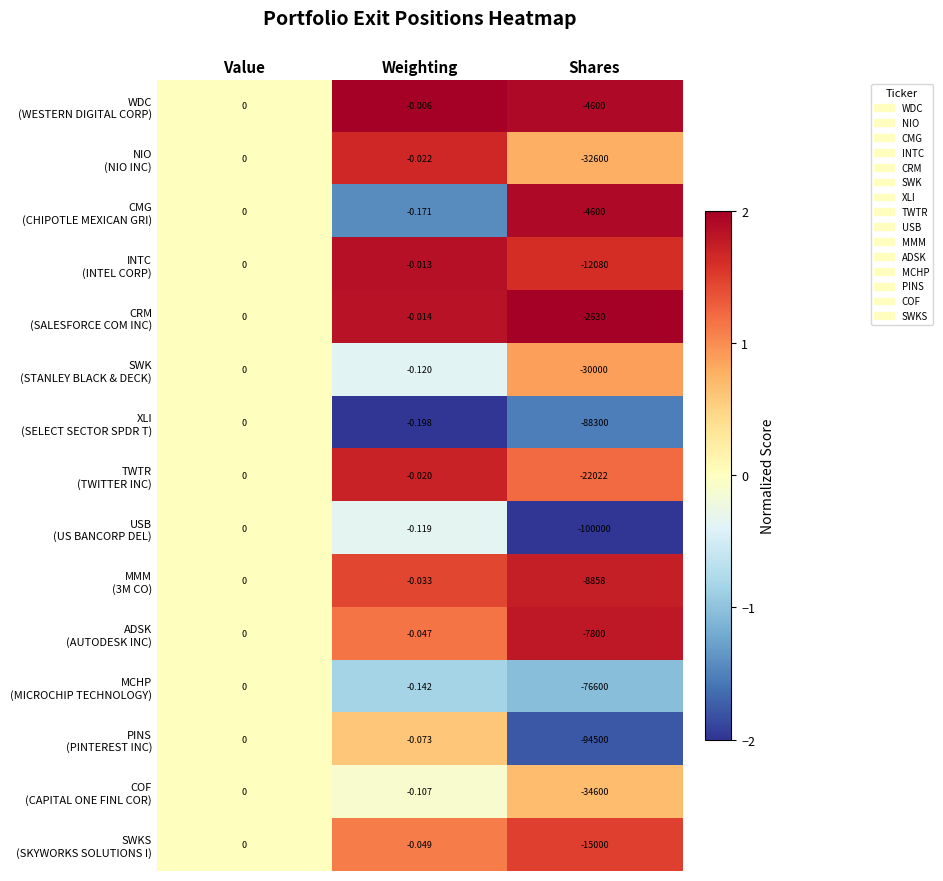

At which category is the sum across all series the highest?

Value